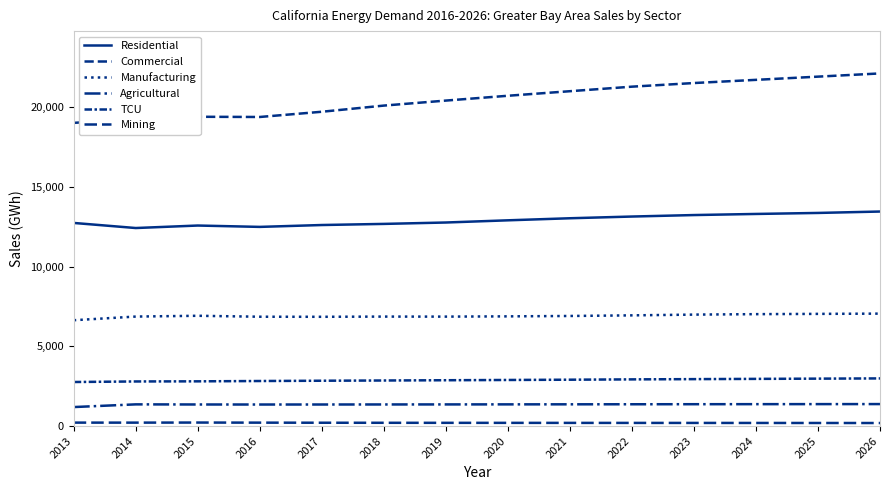

Does the chart have visible grid lines?

No